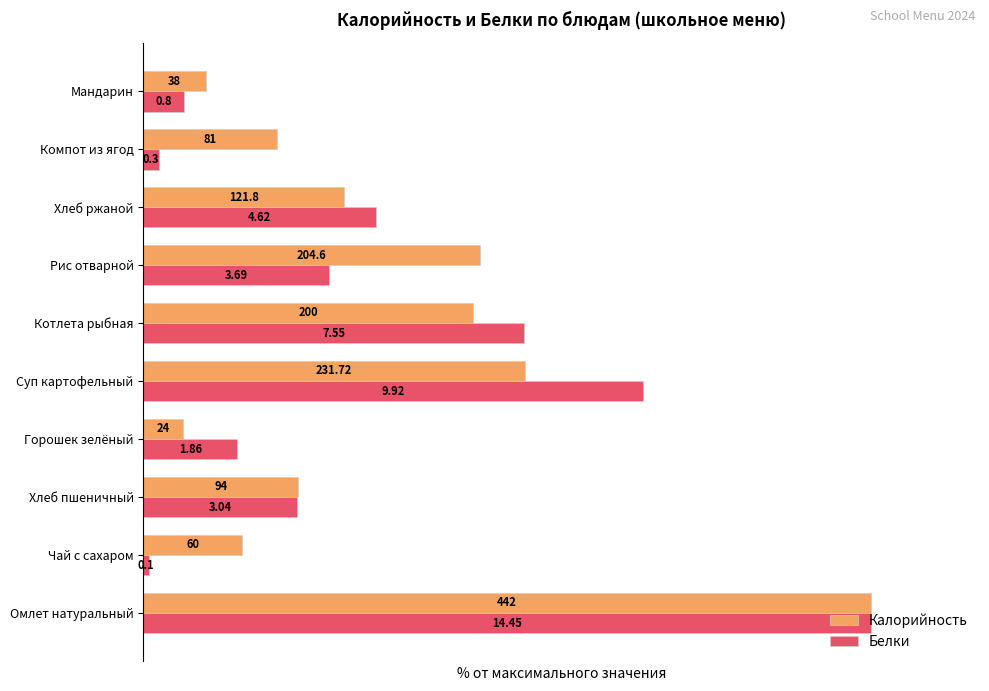

What are all the series names shown in the legend?

Калорийность, Белки